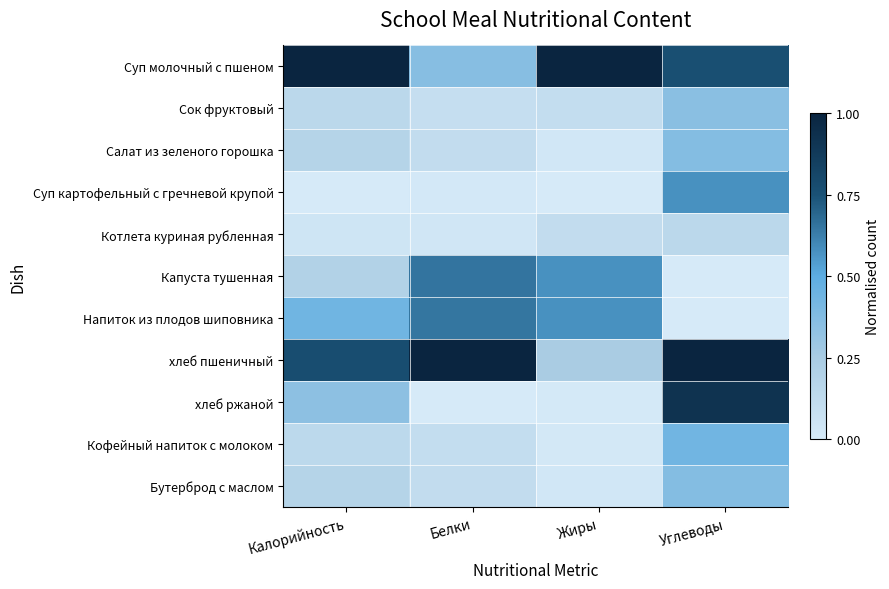

List the series in order of their peak value, lowest first.

Котлета куриная рубленная, Сок фруктовый, Салат из зеленого горошка, Бутерброд с маслом, Кофейный напиток с молоком, Суп картофельный с гречневой крупой, Напиток из плодов шиповника, Капуста тушенная, хлеб ржаной, Суп молочный с пшеном, хлеб пшеничный